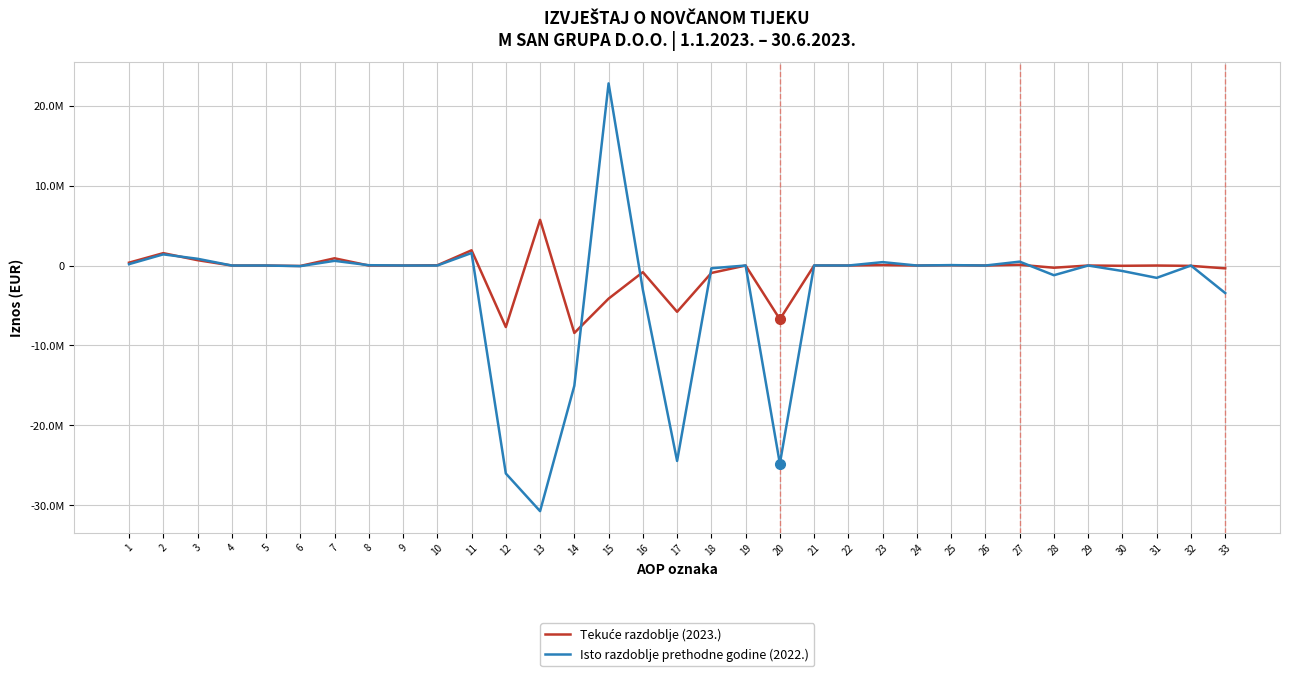

Which category has the lowest value in the Isto razdoblje prethodne godine (2022.) series?

13